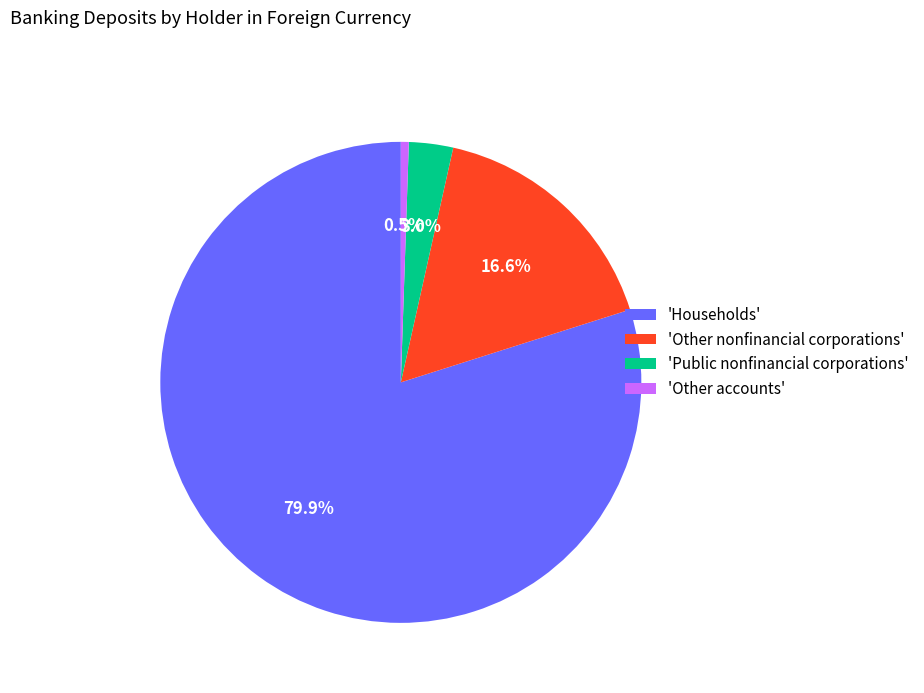

Which slice is the largest?

'Households'